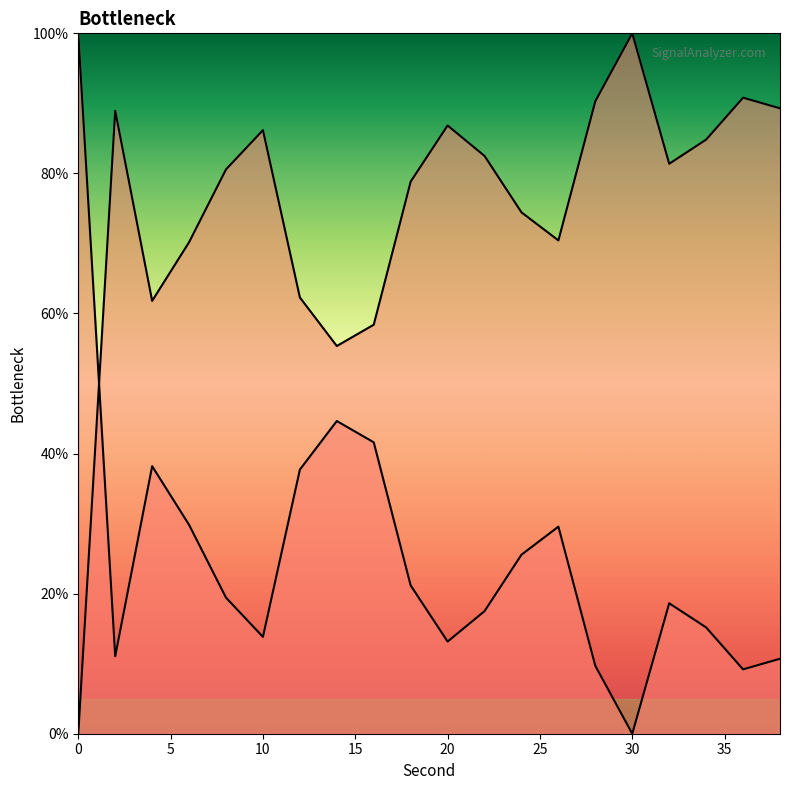

At which category does Curve 2 reach its first local peak?

5